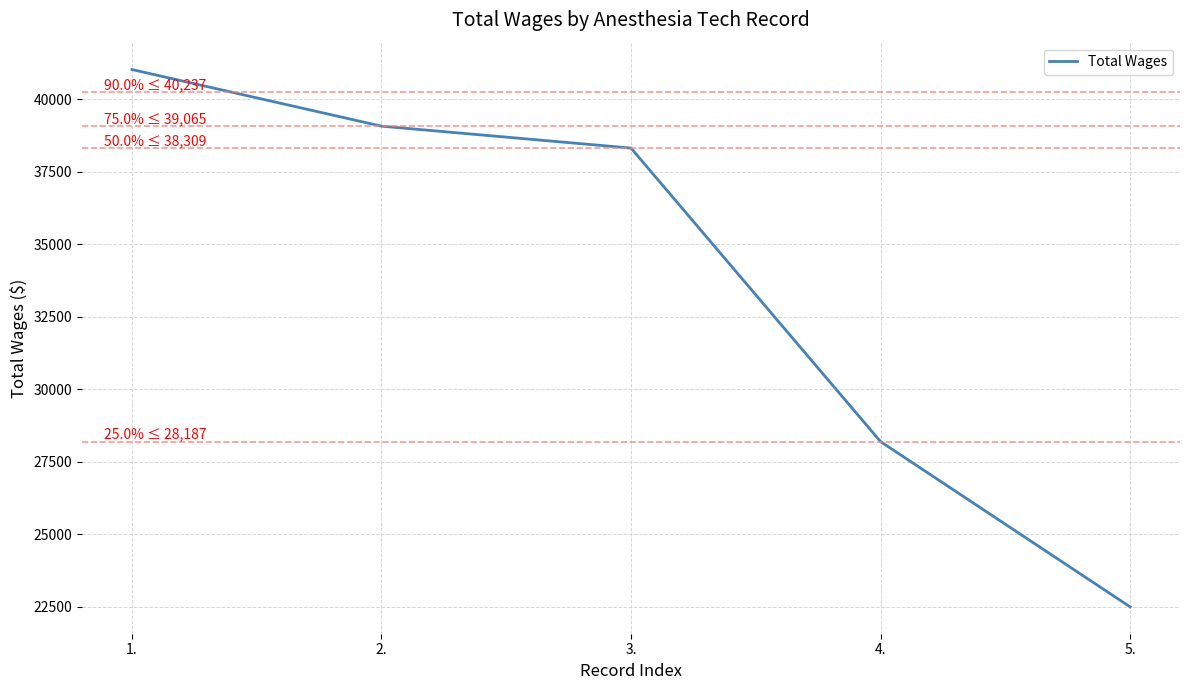

Does the chart display data point markers on the line(s)?

No